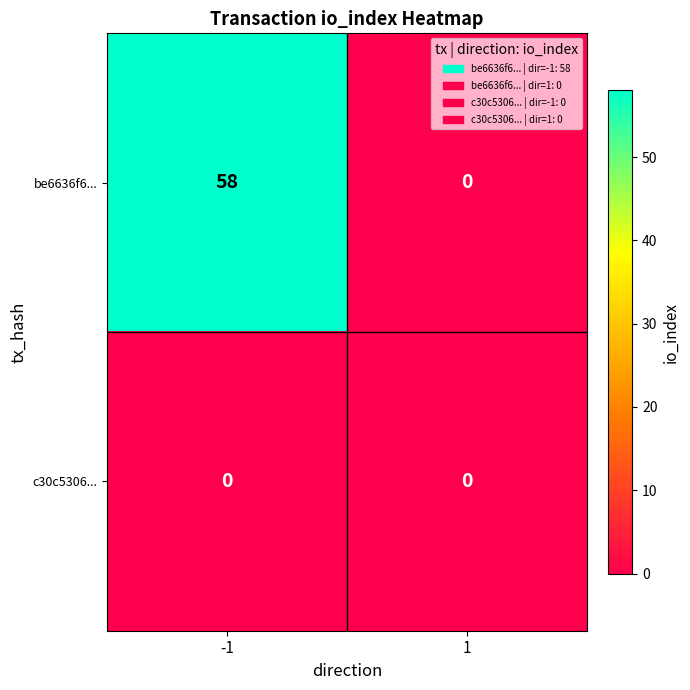

At -1, list the series in order from largest to smallest.

be6636f6..., c30c5306...